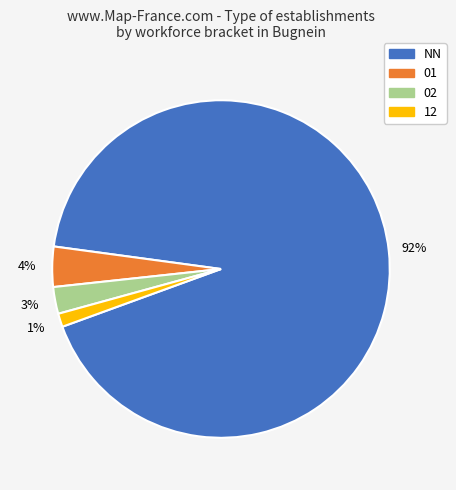

Count the number of slices in the pie.

4